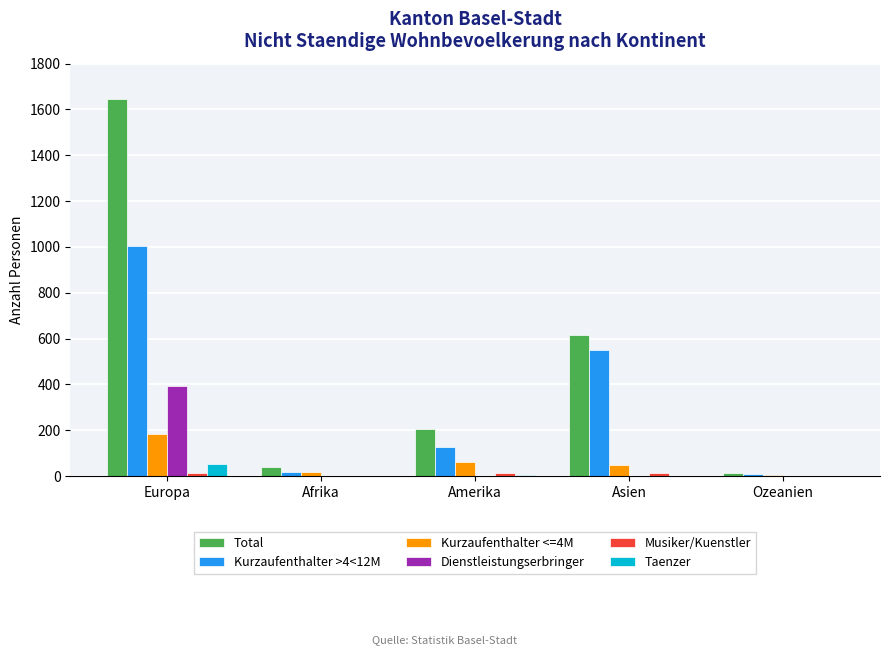

Which category has the highest value across all series?

Europa